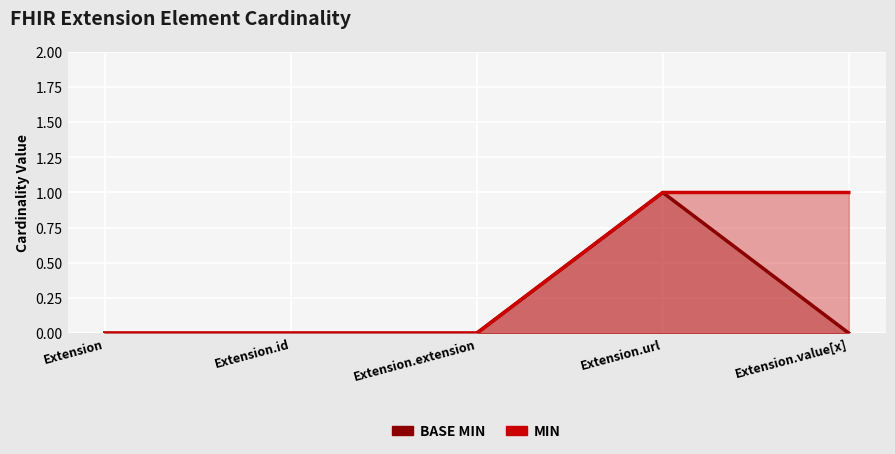

Which has a higher value, Extension or Extension.url?

Extension.url